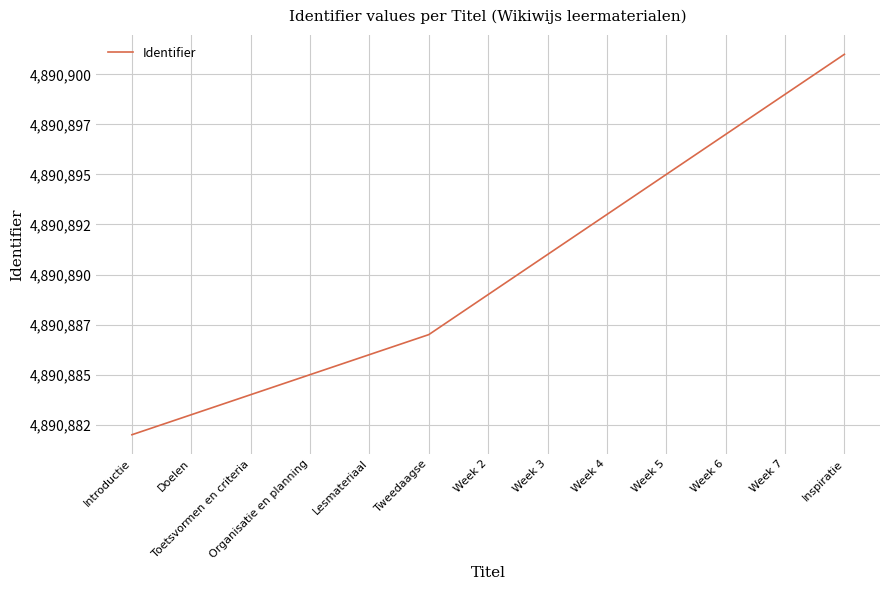

What is the change in value from Week 5 to Week 6?

+2